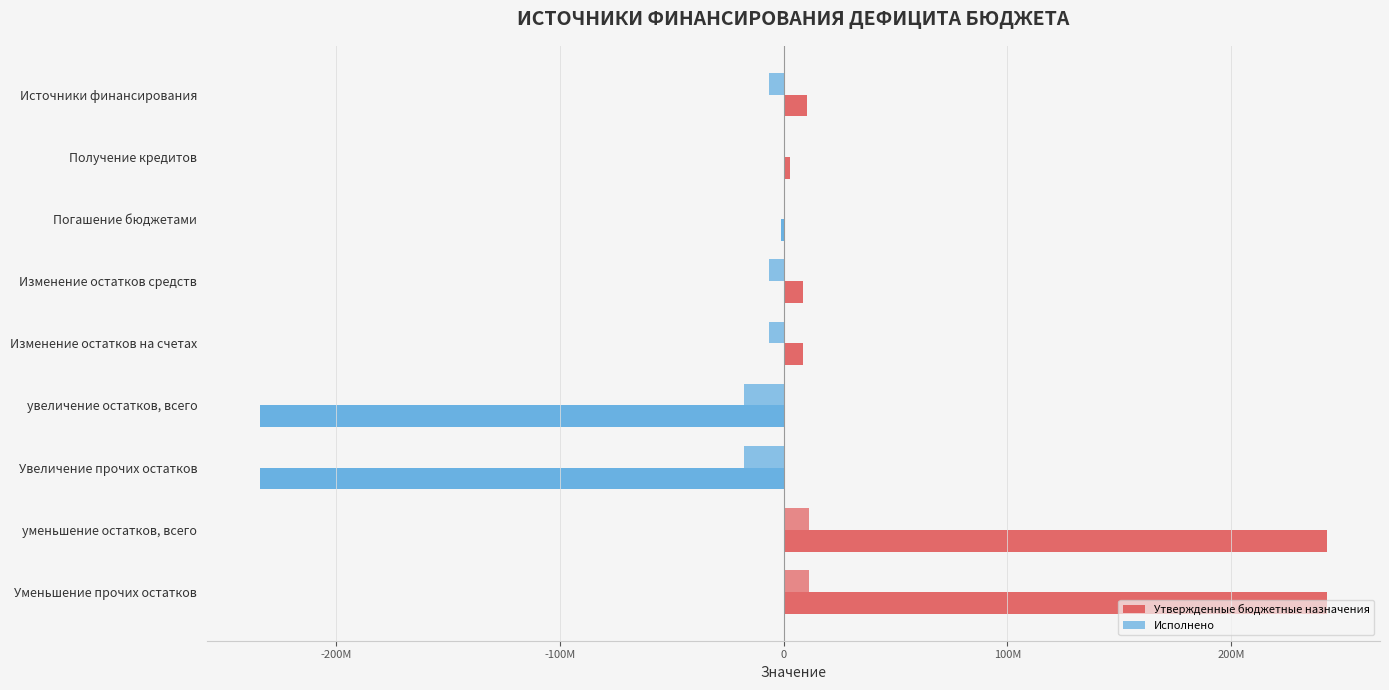

How many distinct data groups are displayed?

2